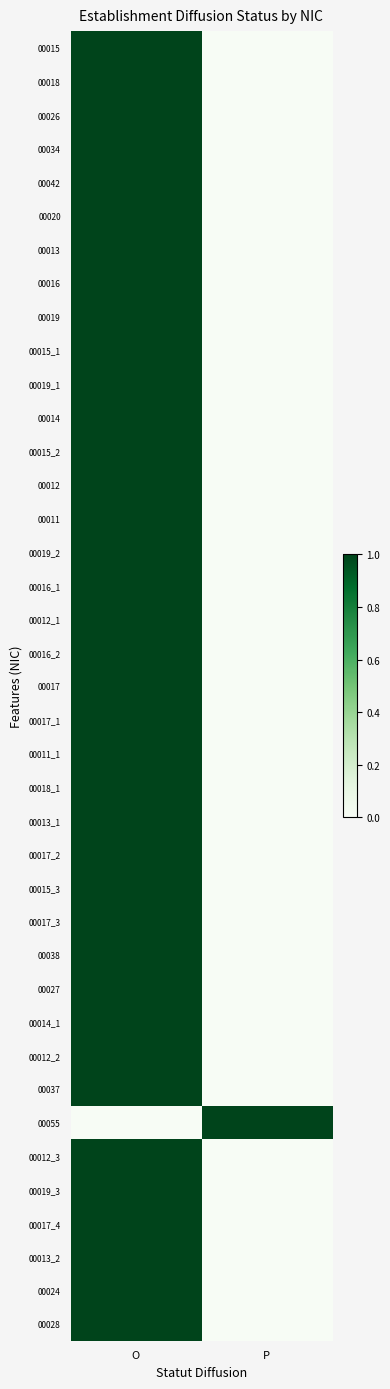

Which has a higher value, P or O?

O